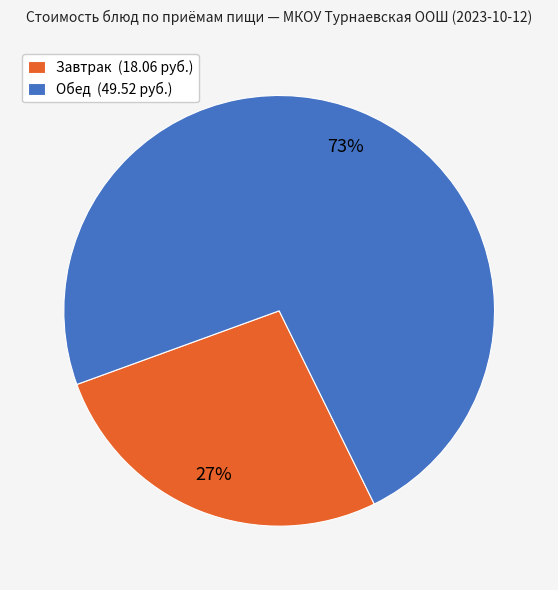

The Обед (49.52 руб.) slice represents 84% of the pie. True or false?

False